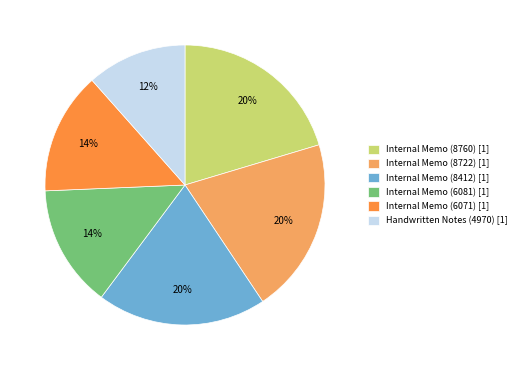

To the nearest percent, what portion does Internal Memo (6071) represent?

14%